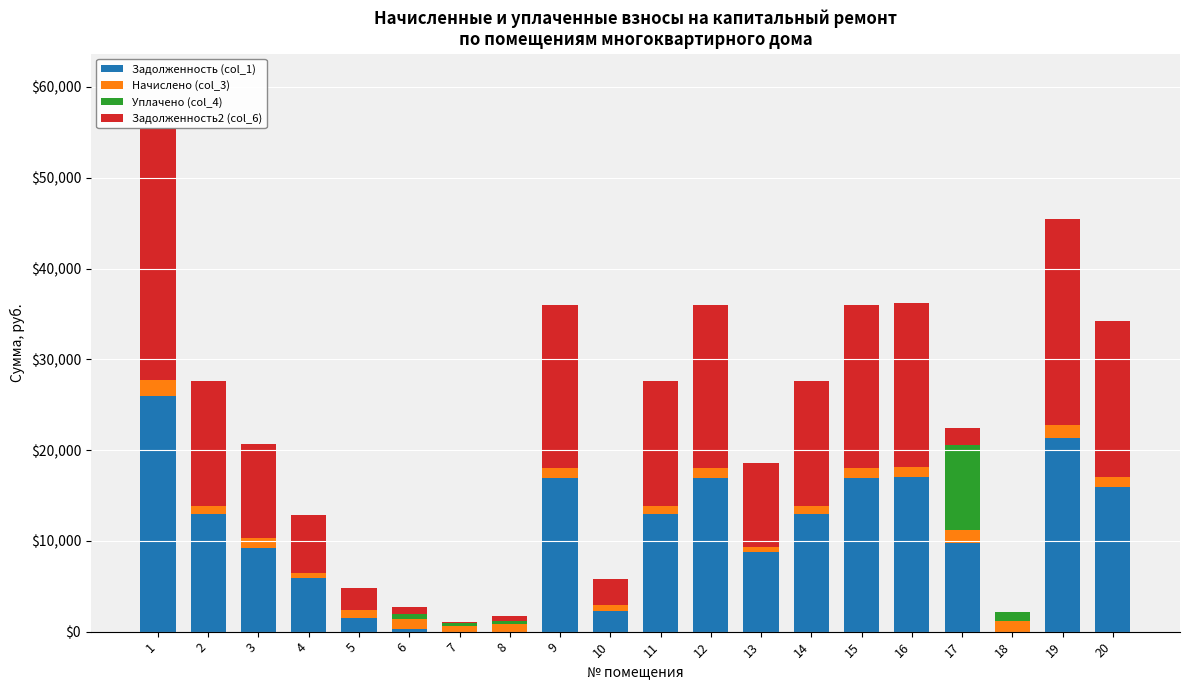

How many distinct data groups are displayed?

4